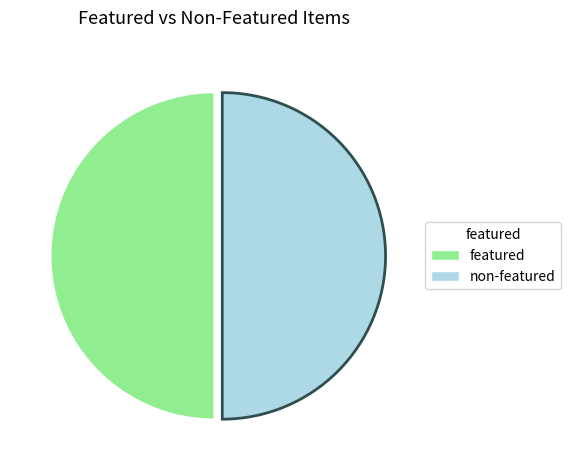

Do featured and non-featured together represent more than half of the pie?

Yes